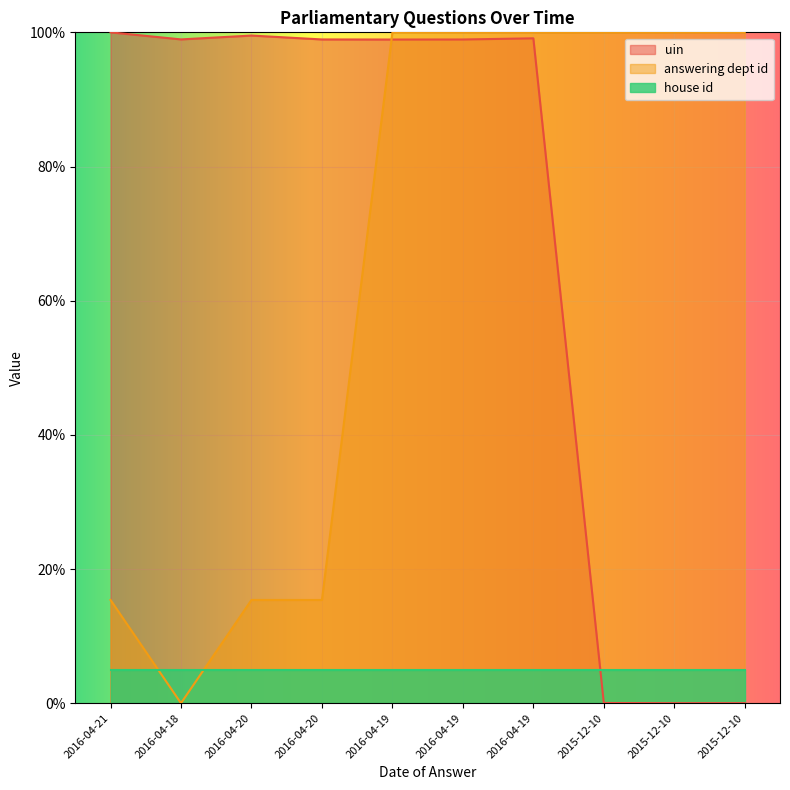

True or false: uin has a value of 40.3 at 2016-04-18.

False